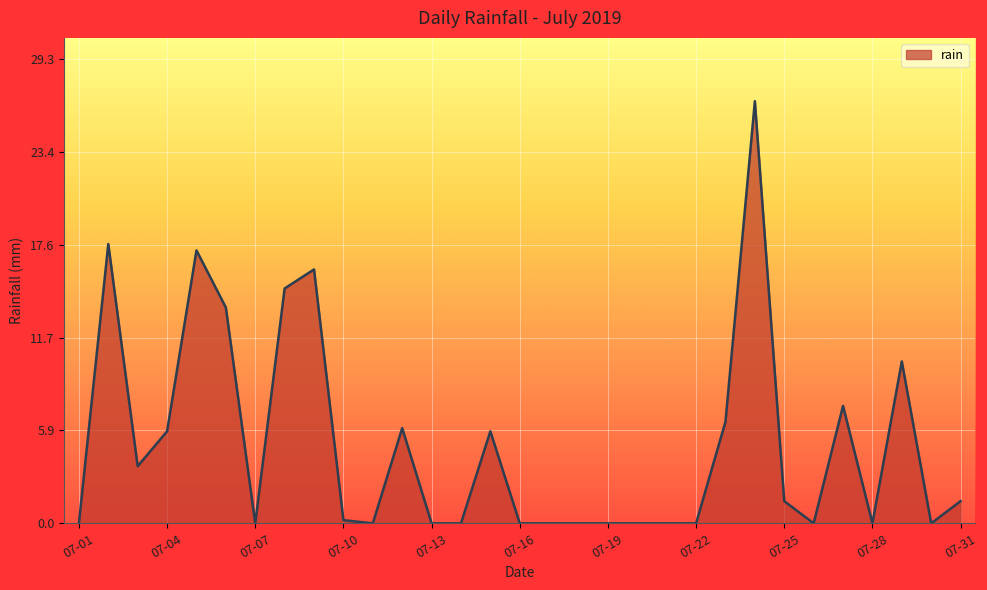

What is the greatest value displayed?

26.6